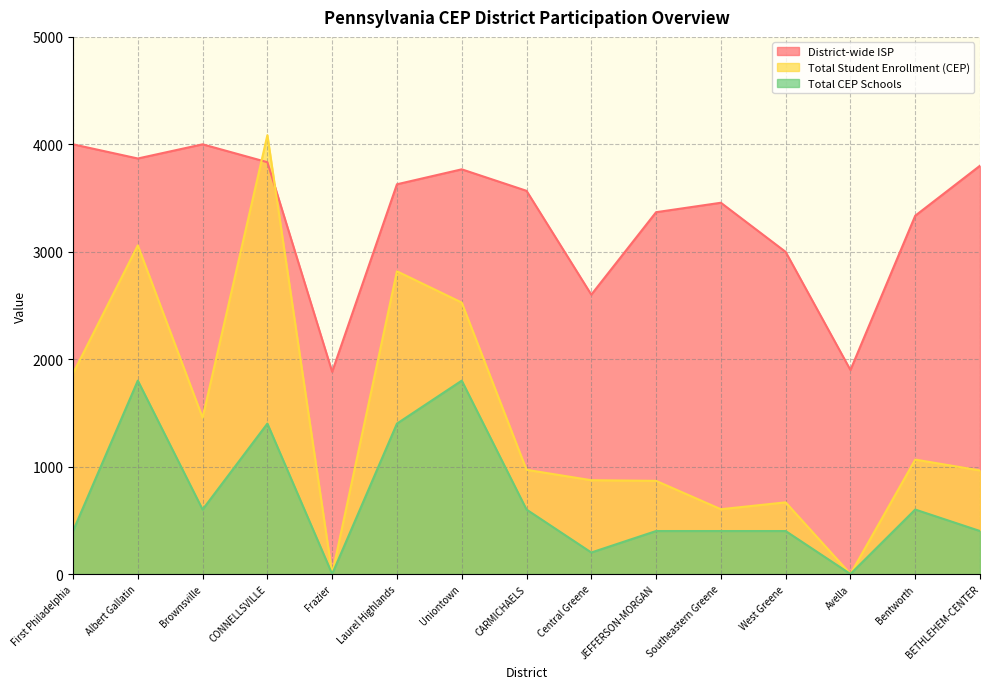

At which category is the sum across all series the highest?

CONNELLSVILLE